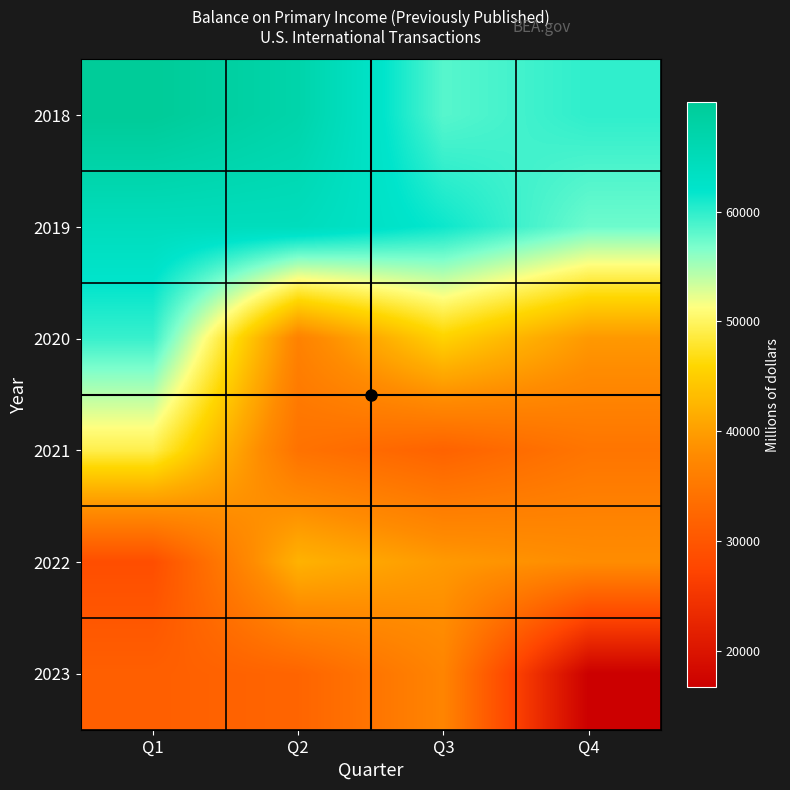

Reading left to right, extract all data points from this chart.

2018: Q1=69931	Q2=67096	Q3=58304	Q4=59944
2019: Q1=64304	Q2=64323	Q3=61385	Q4=57388
2020: Q1=59547	Q2=36543	Q3=45511	Q4=39366
2021: Q1=49199	Q2=34209	Q3=31882	Q4=34639
2022: Q1=28804	Q2=42163	Q3=39492	Q4=38094
2023: Q1=31391	Q2=32199	Q3=36933	Q4=16742